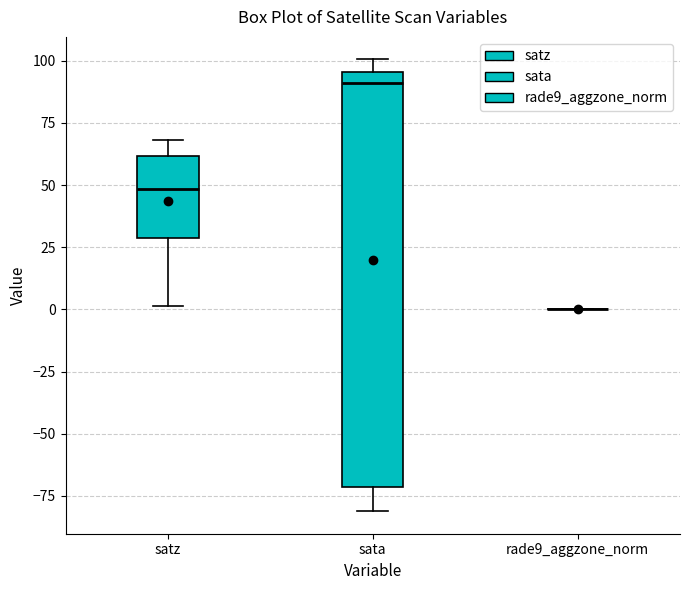

Where does the upper whisker of the box for sata end on the y-axis? The values are not printed on the chart, so give them approximately, as read against the axis.

100